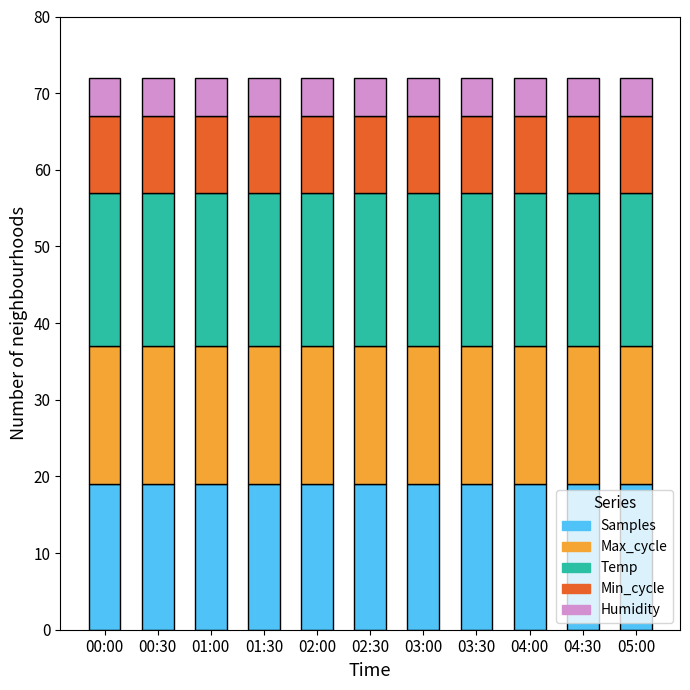

What is the total value across all series at 02:30?

72